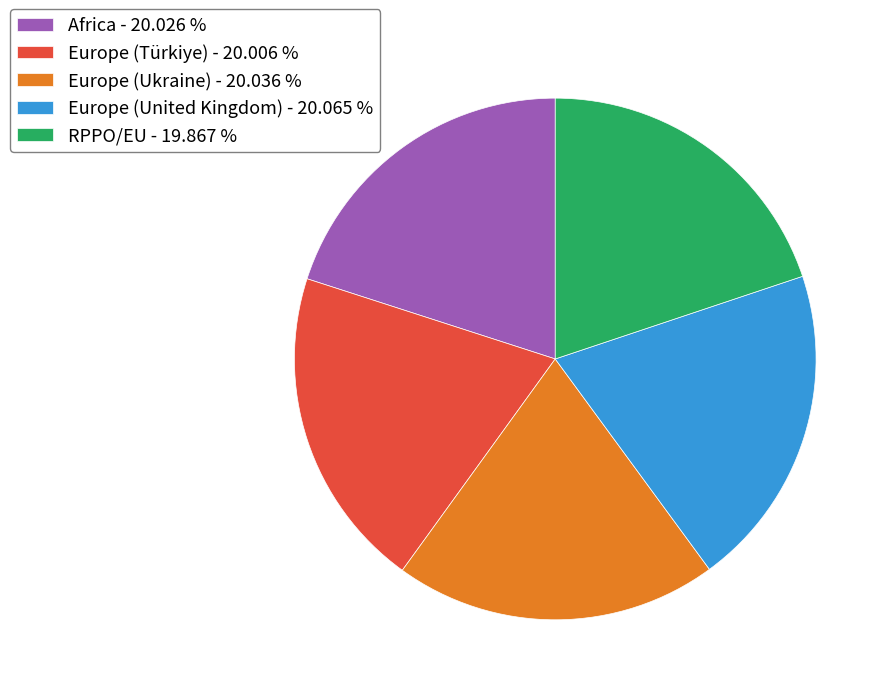

Is Europe (Türkiye) - 20.006 % the majority of the pie?

No